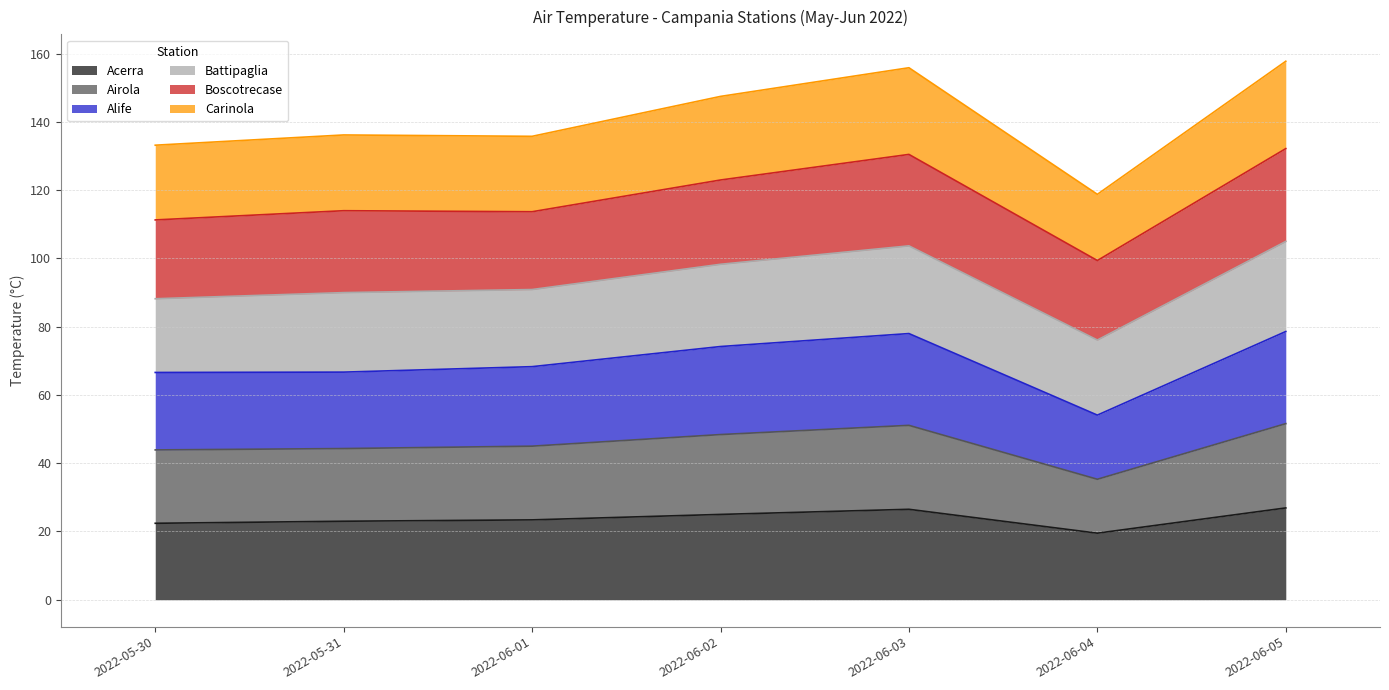

Is it true that Acerra equals 5.4 at 2022-06-04?

False